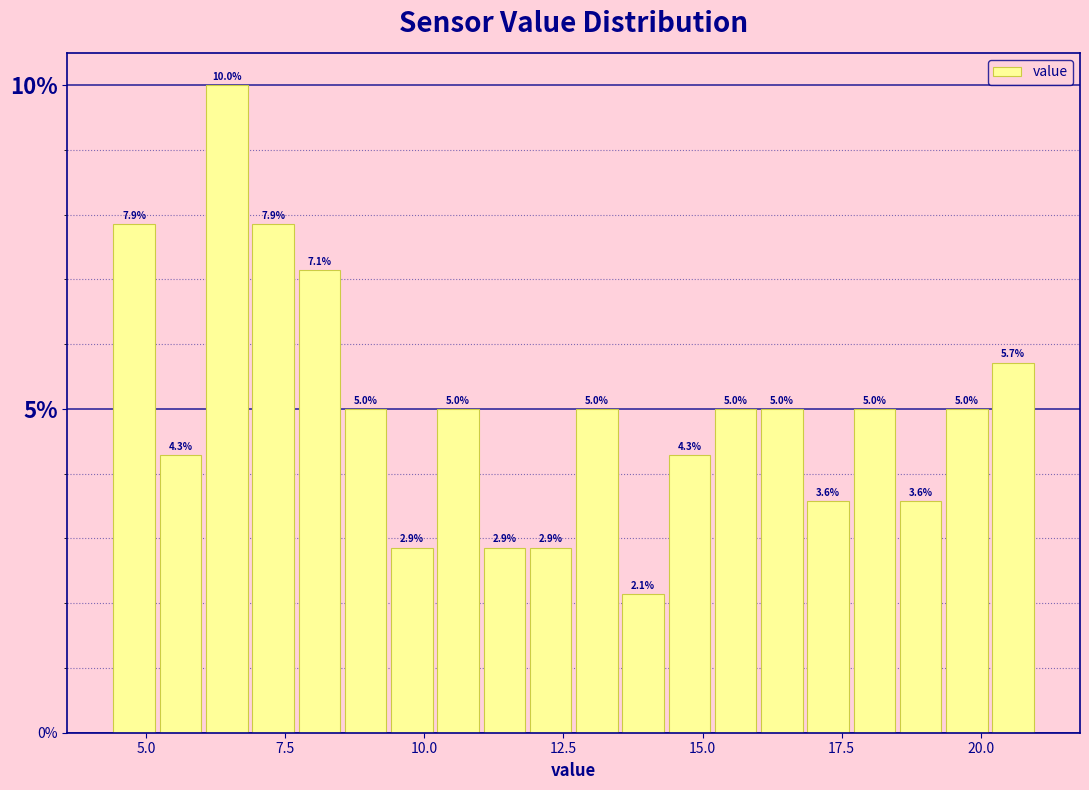

Read against the x-axis, roughly where is the centre of the tallest bar?

6.5